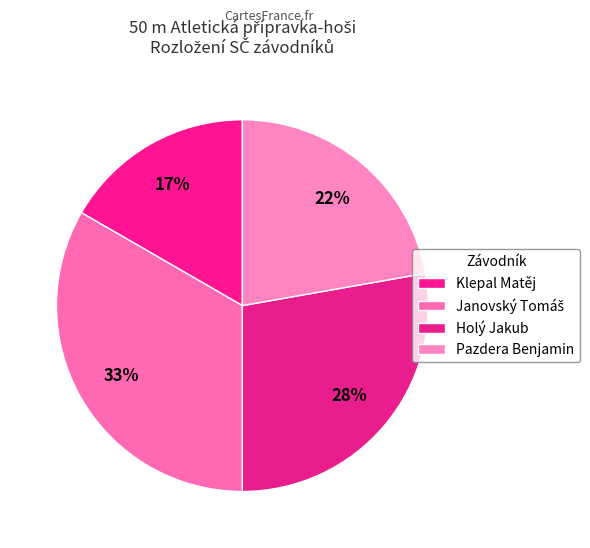

How many slices are in this pie chart?

4